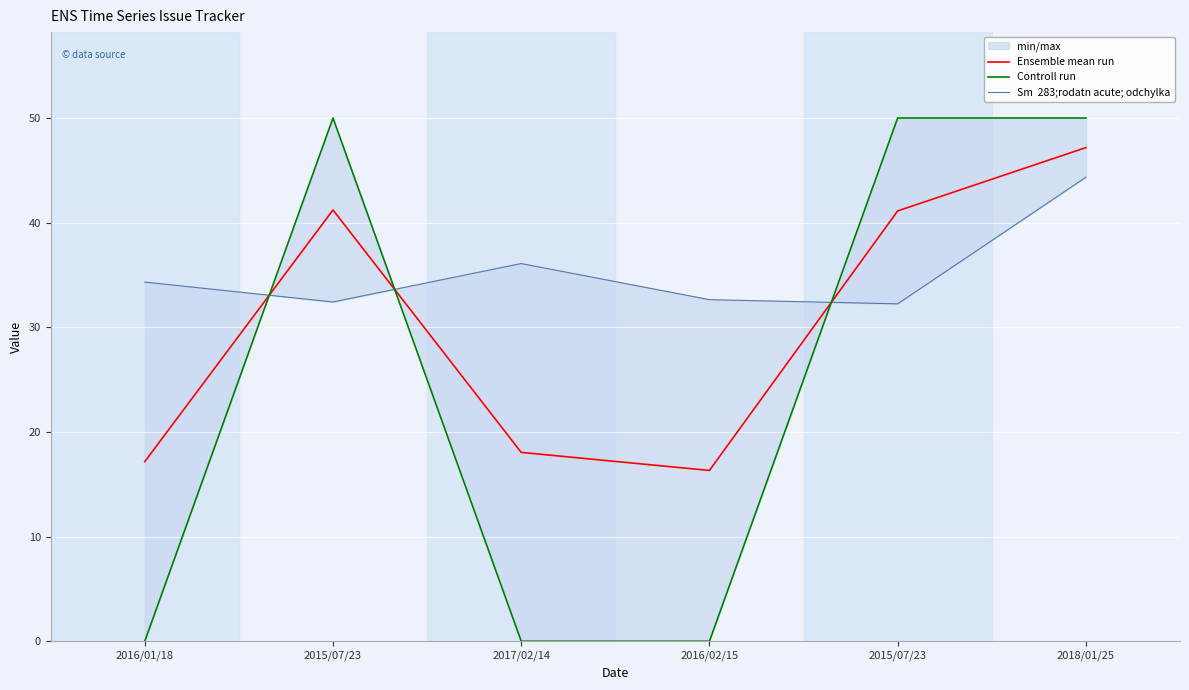

At which category is the sum across all series the highest?

2018/01/25